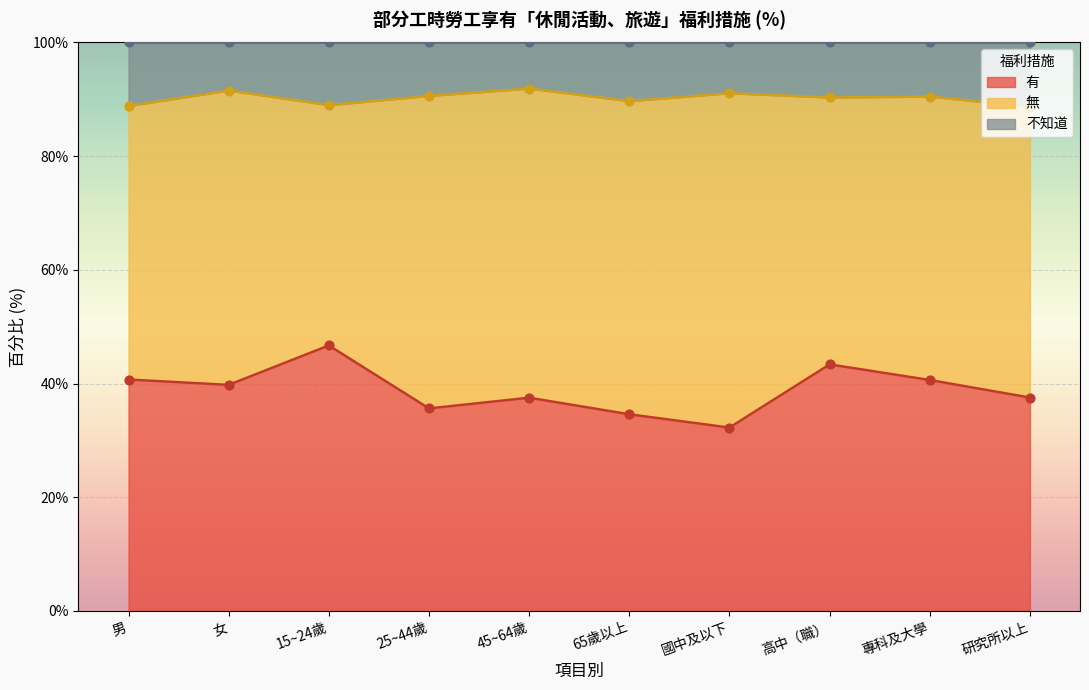

What is the highest value of the 有 series?

46.7